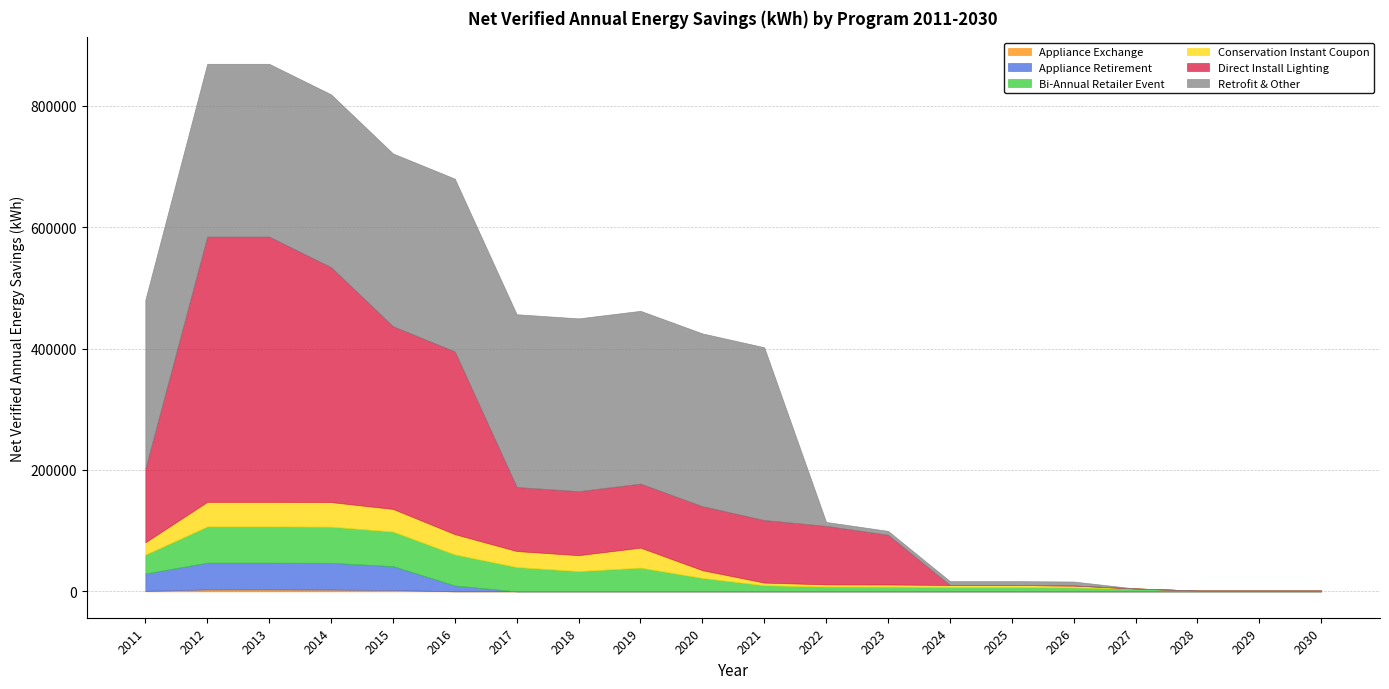

After their last crossing, which series has the higher values: Direct Install Lighting or Conservation Instant Coupon?

Conservation Instant Coupon